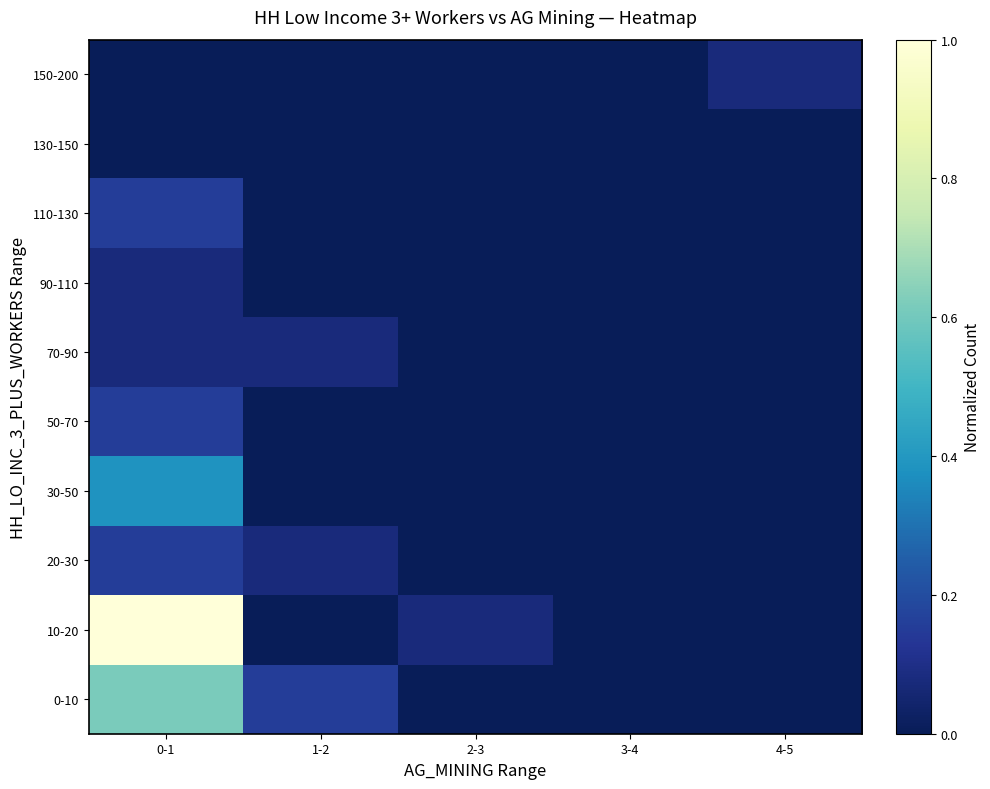

Reading left to right, extract all data points from this chart.

0-10: 0-1=0.6	1-2=0.2	2-3=0.0	3-4=0.0	4-5=0.0
10-20: 0-1=1.0	1-2=0.0	2-3=0.1	3-4=0.0	4-5=0.0
20-30: 0-1=0.2	1-2=0.1	2-3=0.0	3-4=0.0	4-5=0.0
30-50: 0-1=0.4	1-2=0.0	2-3=0.0	3-4=0.0	4-5=0.0
50-70: 0-1=0.2	1-2=0.0	2-3=0.0	3-4=0.0	4-5=0.0
70-90: 0-1=0.1	1-2=0.1	2-3=0.0	3-4=0.0	4-5=0.0
90-110: 0-1=0.1	1-2=0.0	2-3=0.0	3-4=0.0	4-5=0.0
110-130: 0-1=0.2	1-2=0.0	2-3=0.0	3-4=0.0	4-5=0.0
130-150: 0-1=0.0	1-2=0.0	2-3=0.0	3-4=0.0	4-5=0.0
150-200: 0-1=0.0	1-2=0.0	2-3=0.0	3-4=0.0	4-5=0.1